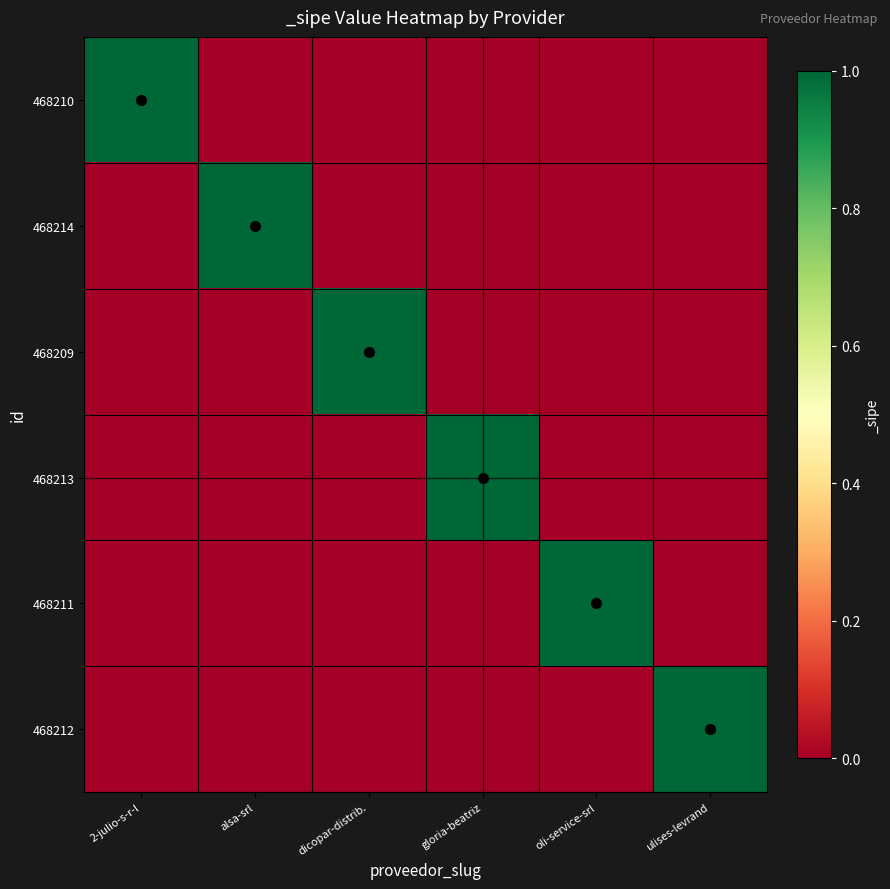

Reading left to right, list all the values displayed in this chart.

468210: 2-julio-s-r-l=1	alsa-srl=0	dicopar-distrib.=0	gloria-beatriz=0	oli-service-srl=0	ulises-levrand=0
468214: 2-julio-s-r-l=0	alsa-srl=1	dicopar-distrib.=0	gloria-beatriz=0	oli-service-srl=0	ulises-levrand=0
468209: 2-julio-s-r-l=0	alsa-srl=0	dicopar-distrib.=1	gloria-beatriz=0	oli-service-srl=0	ulises-levrand=0
468213: 2-julio-s-r-l=0	alsa-srl=0	dicopar-distrib.=0	gloria-beatriz=1	oli-service-srl=0	ulises-levrand=0
468211: 2-julio-s-r-l=0	alsa-srl=0	dicopar-distrib.=0	gloria-beatriz=0	oli-service-srl=1	ulises-levrand=0
468212: 2-julio-s-r-l=0	alsa-srl=0	dicopar-distrib.=0	gloria-beatriz=0	oli-service-srl=0	ulises-levrand=1